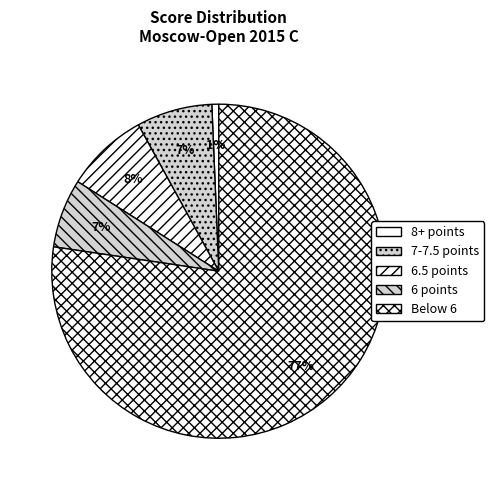

How many slices are in this pie chart?

5